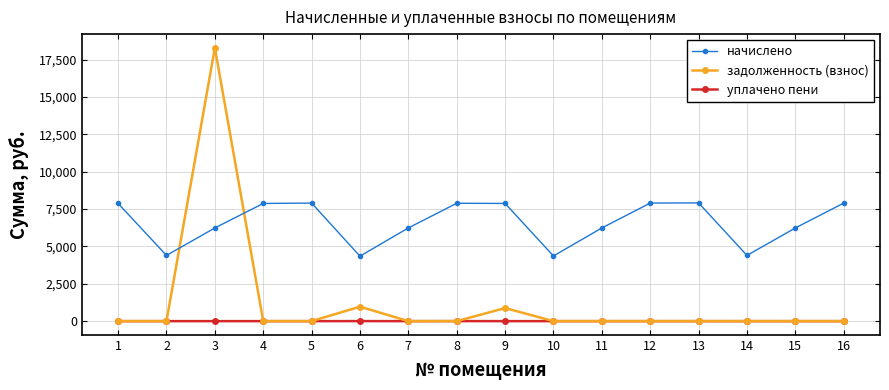

List the series in order of their peak value, lowest first.

уплачено пени, начислено, задолженность (взнос)